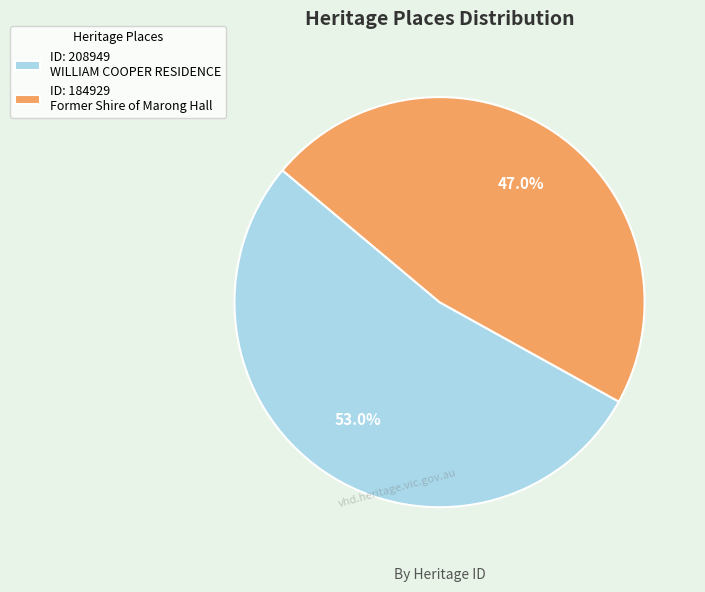

How many segments does this pie chart have?

2